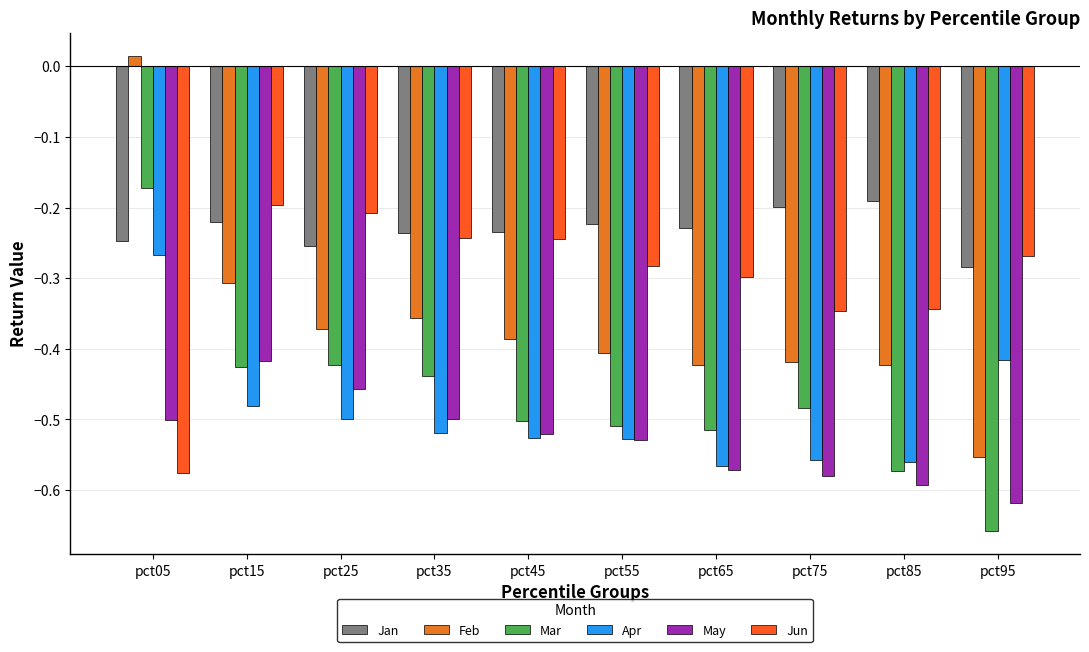

Where is Apr nearest to the value 0?

pct05